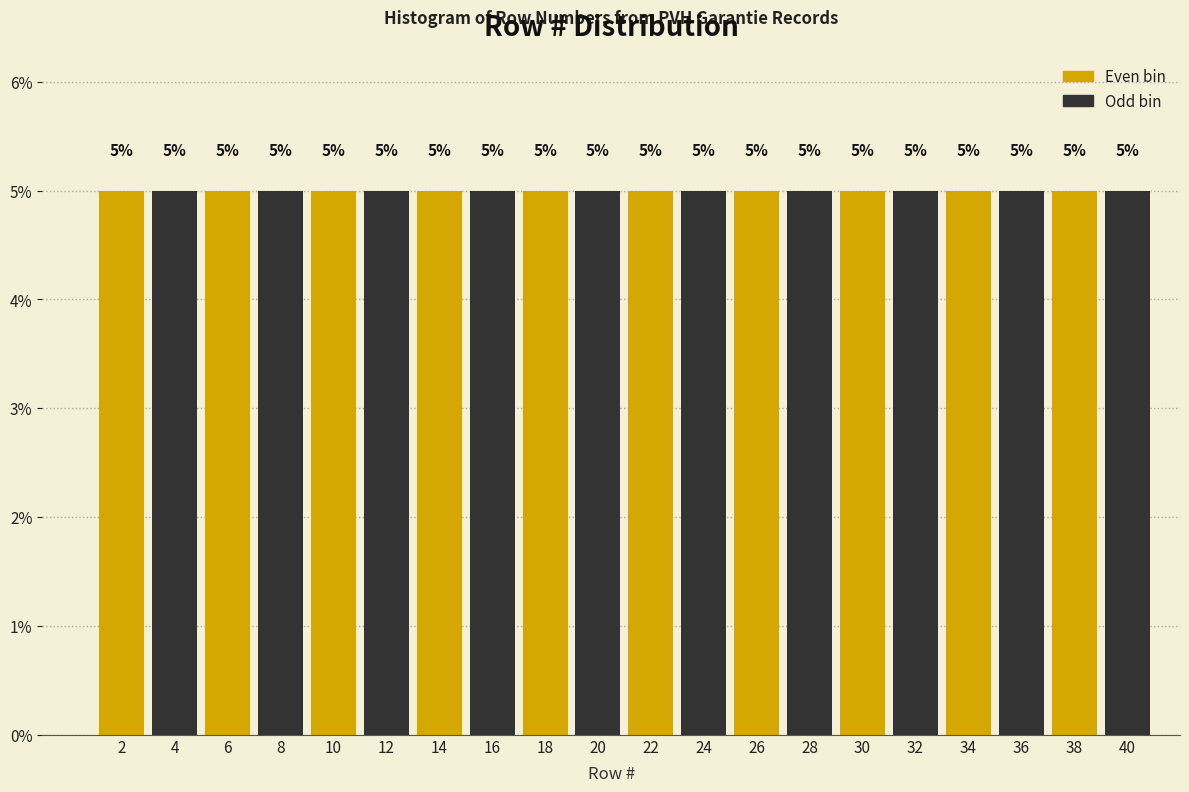

Reading left to right, list every bar in this chart as the range it spans on the x-axis followed by its height.

1 to 3: 5
3 to 5: 5
5 to 7: 5
7 to 9: 5
9 to 11: 5
11 to 13: 5
13 to 15: 5
15 to 17: 5
17 to 19: 5
19 to 21: 5
21 to 23: 5
23 to 25: 5
25 to 27: 5
27 to 29: 5
29 to 31: 5
31 to 33: 5
33 to 35: 5
35 to 37: 5
37 to 39: 5
39 to 41: 5